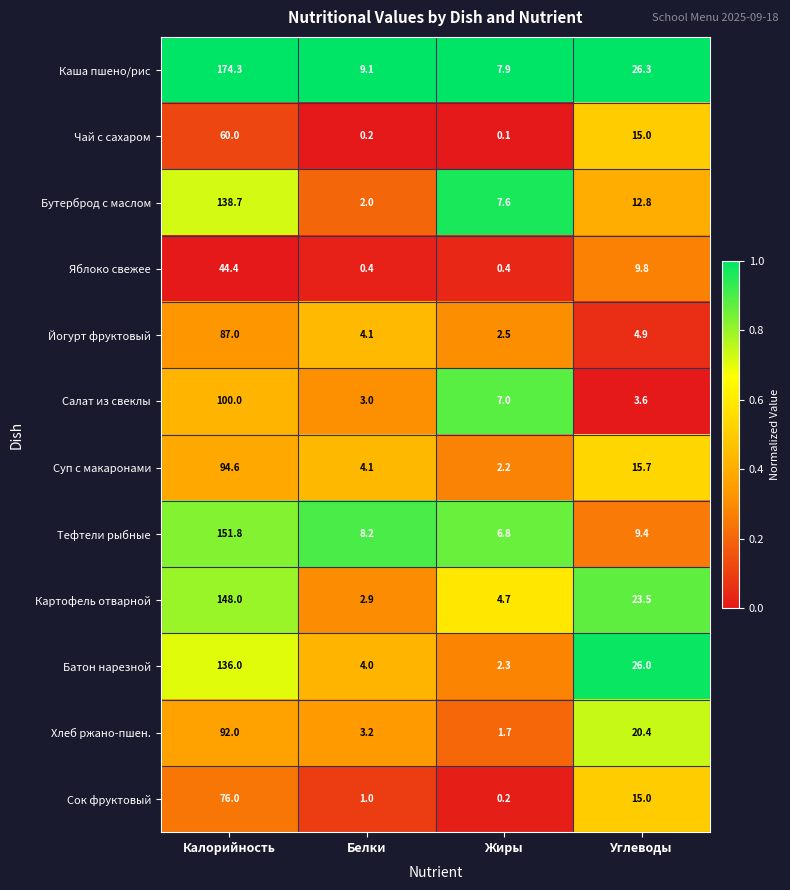

What is the total value across all series at Жиры?

43.4